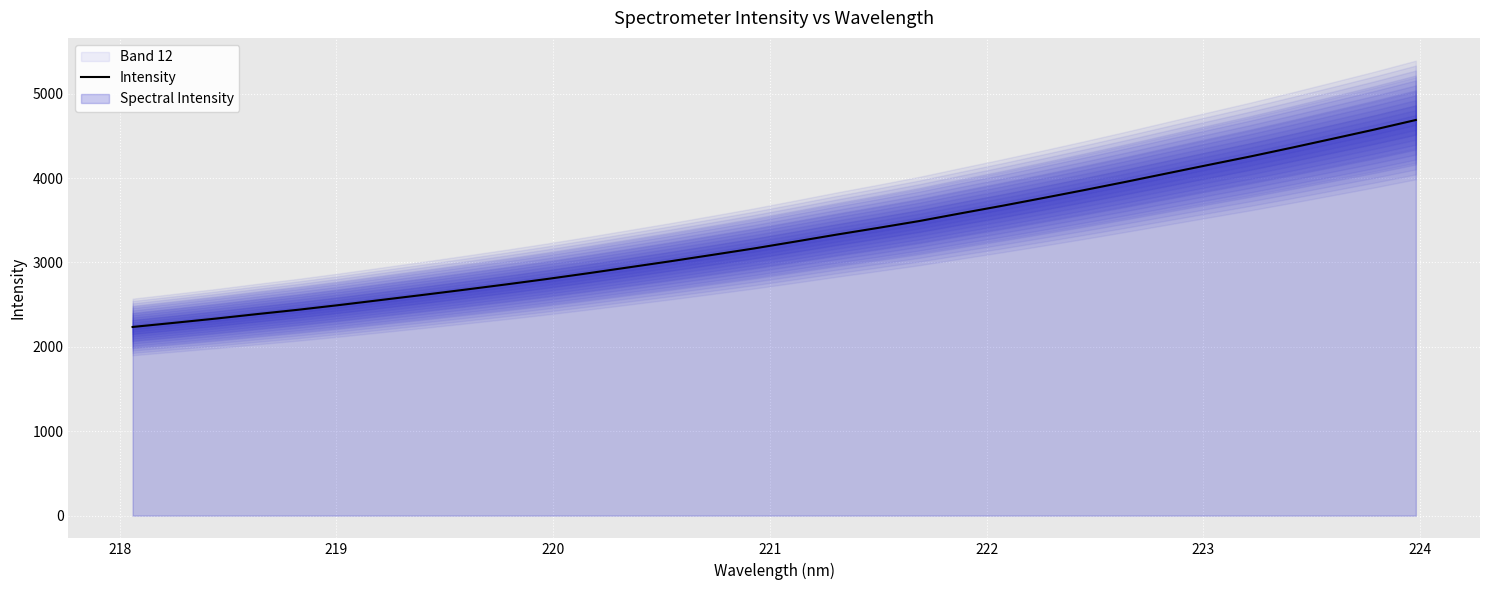

What is the maximum value for Intensity?

4688.5